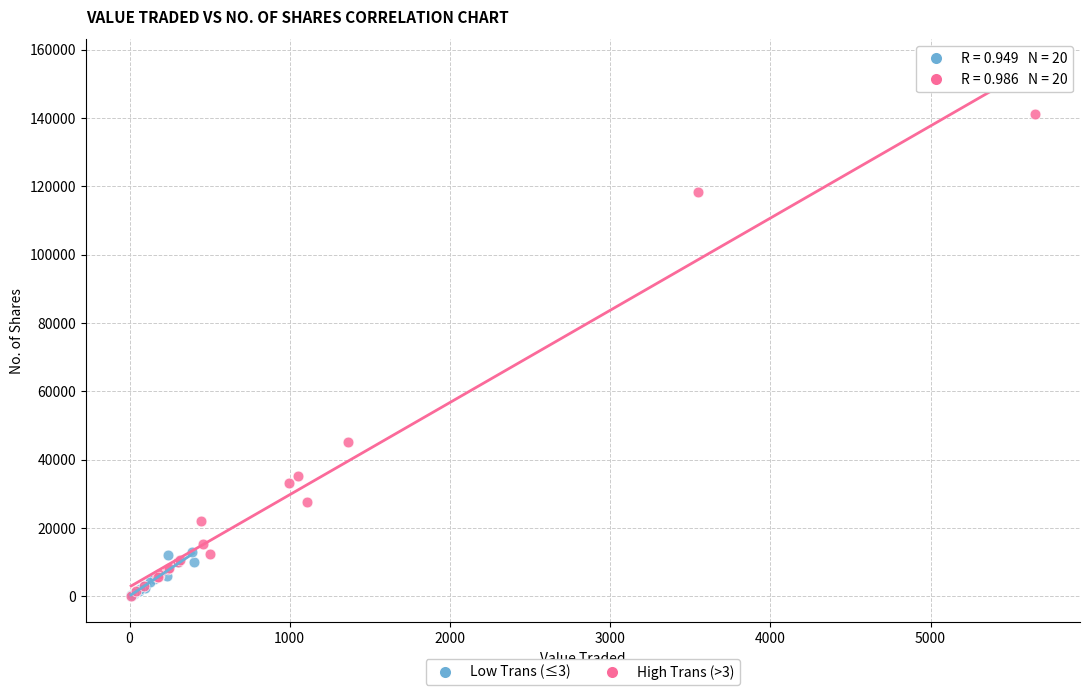

Which series reaches the maximum Y coordinate?

High Trans (>3)